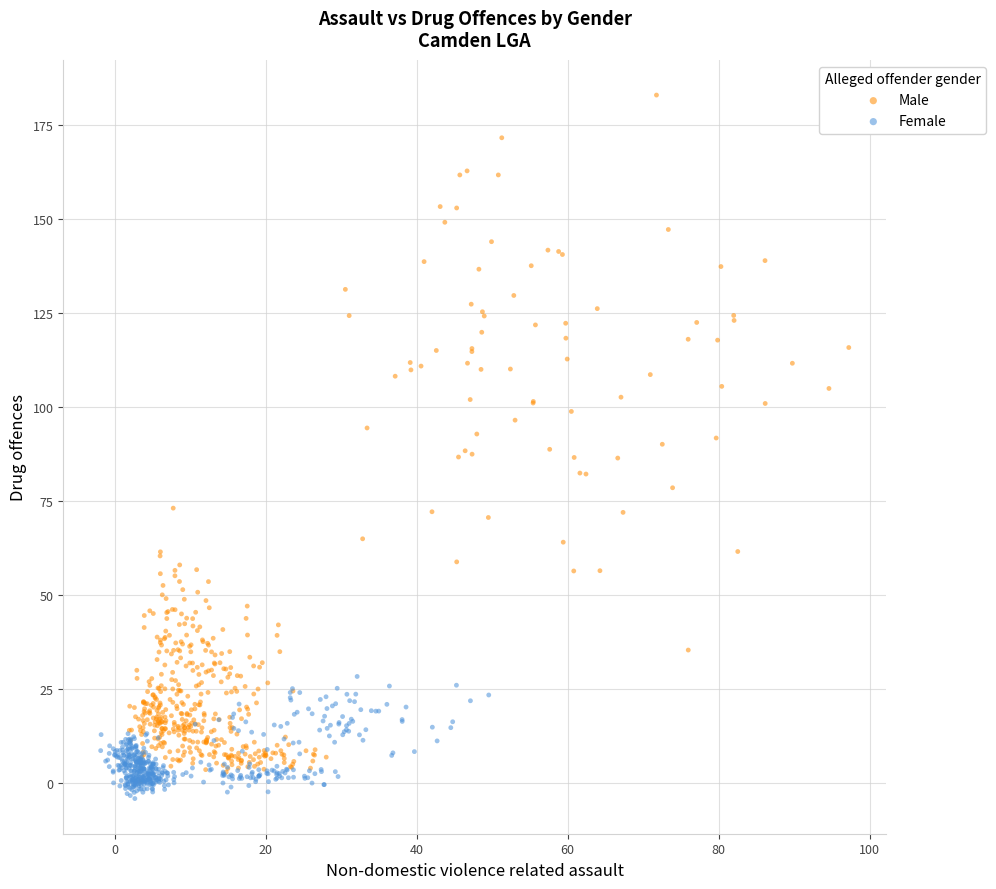

Which series has the widest spread of Y values?

Male